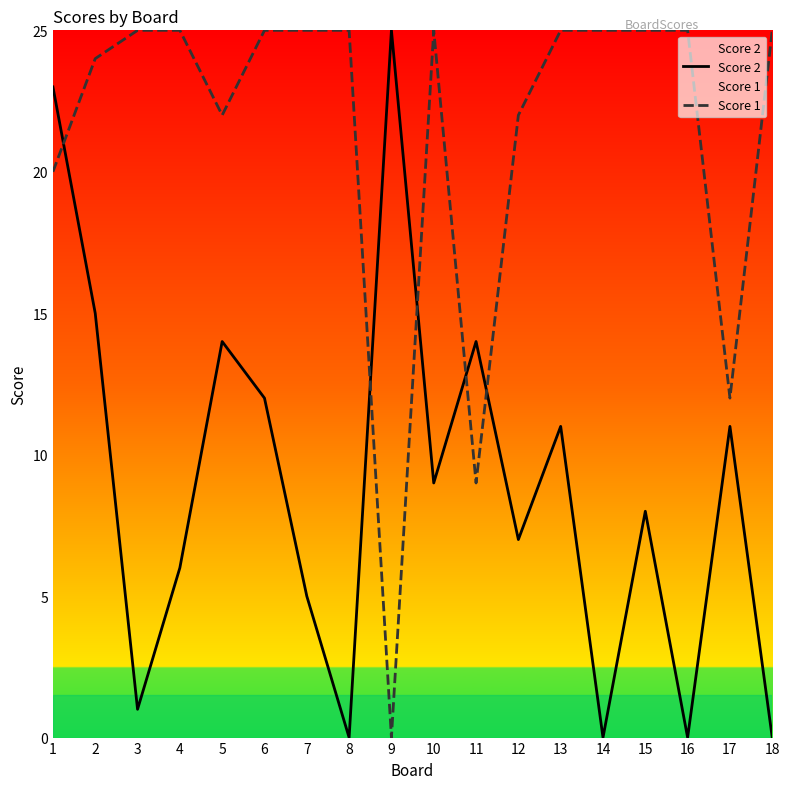

The Score 2 series shows 25 at 9. True or false?

True